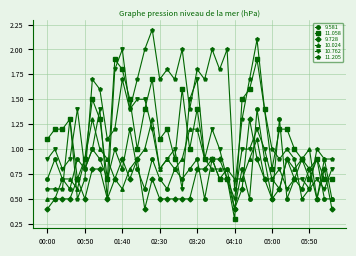

True or false: 11.205 and 9.581 intersect in this chart.

True